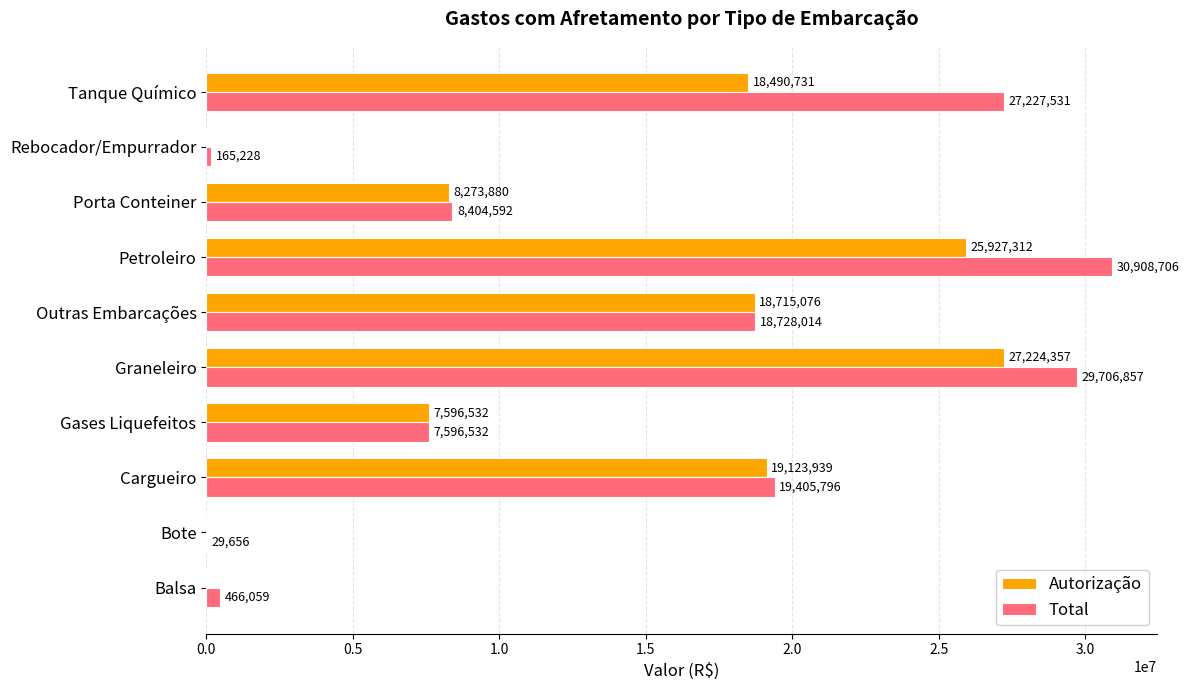

Which series changed the most between Balsa and Outras Embarcações?

Autorização